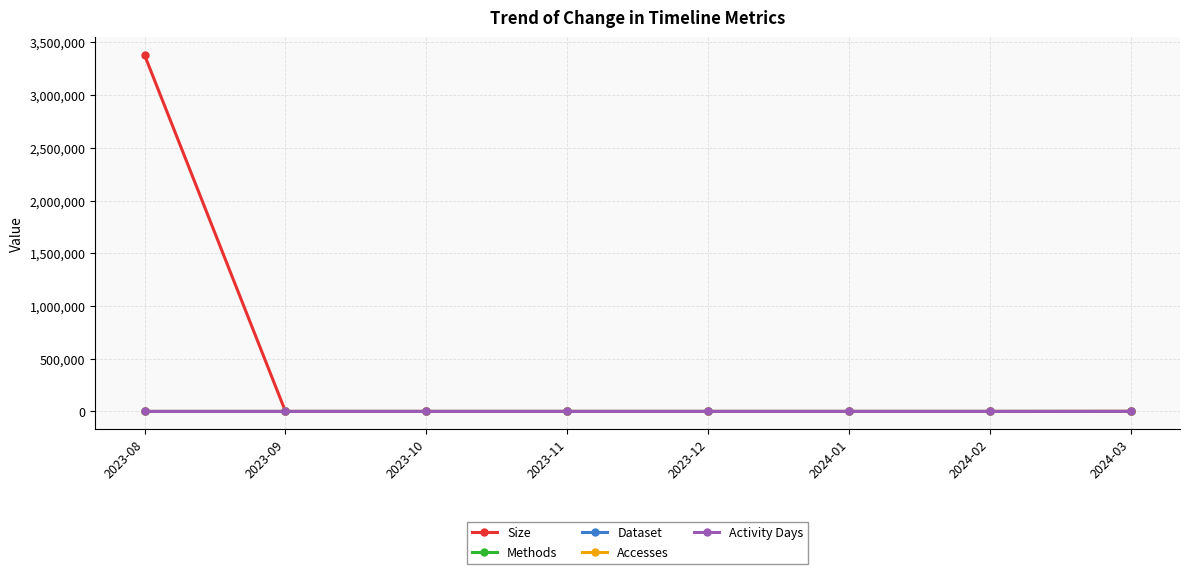

True or false: Size and Activity Days intersect in this chart.

False